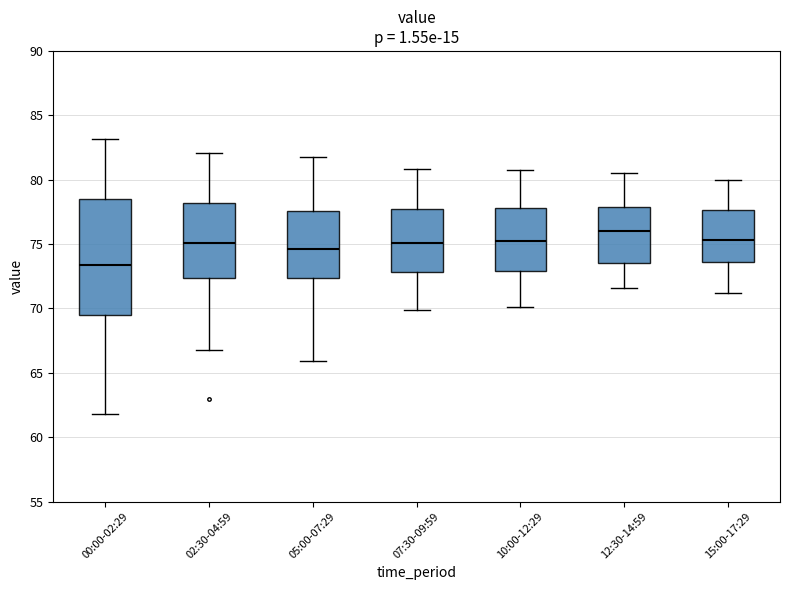

Which box's median line is the lowest?

00:00-02:29